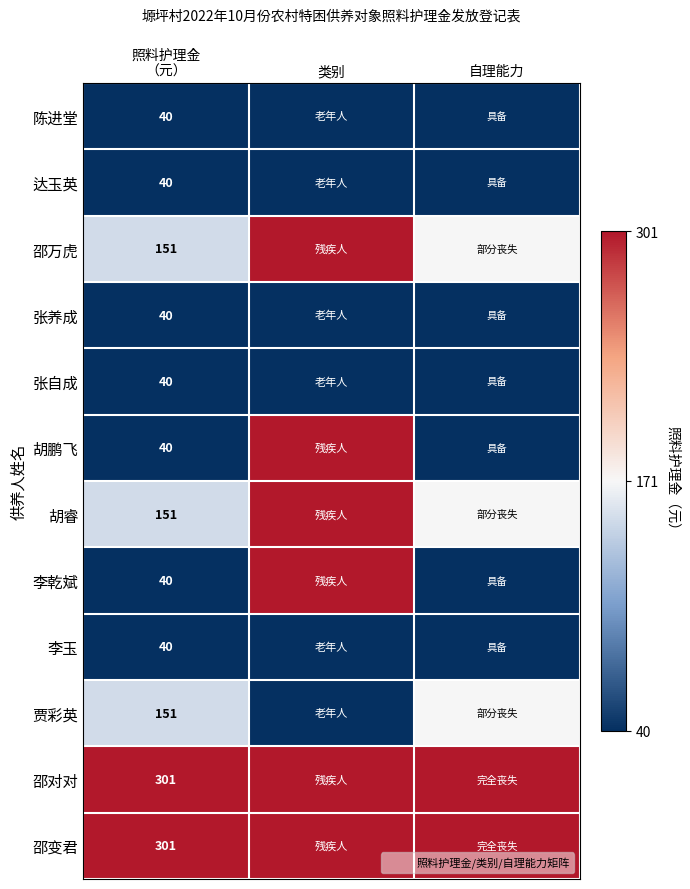

Count the number of categories in the chart.

3